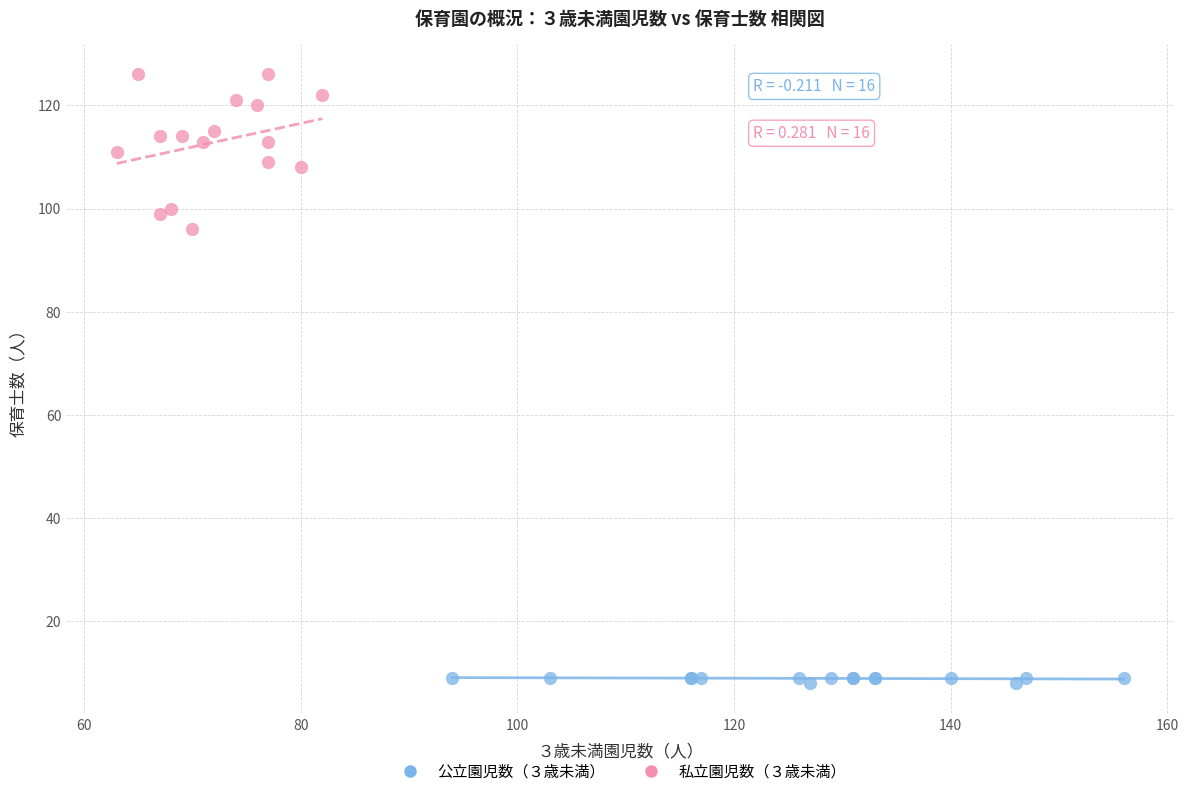

Which series has the largest Y range (max minus min)?

私立園児数（３歳未満）